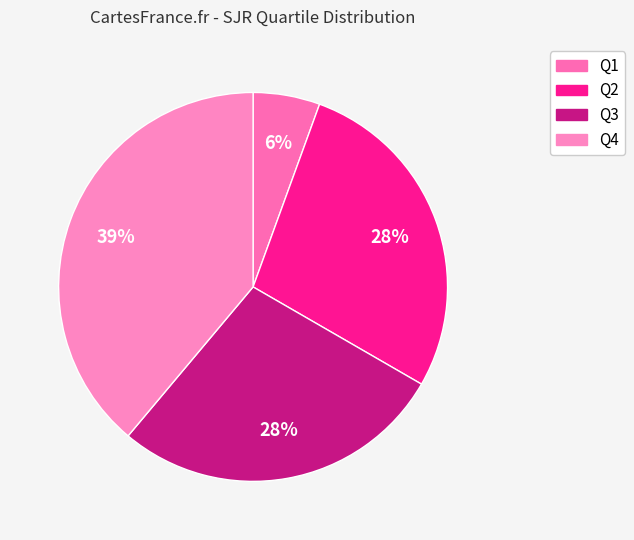

What portion of the pie excludes Q2?

72.2%